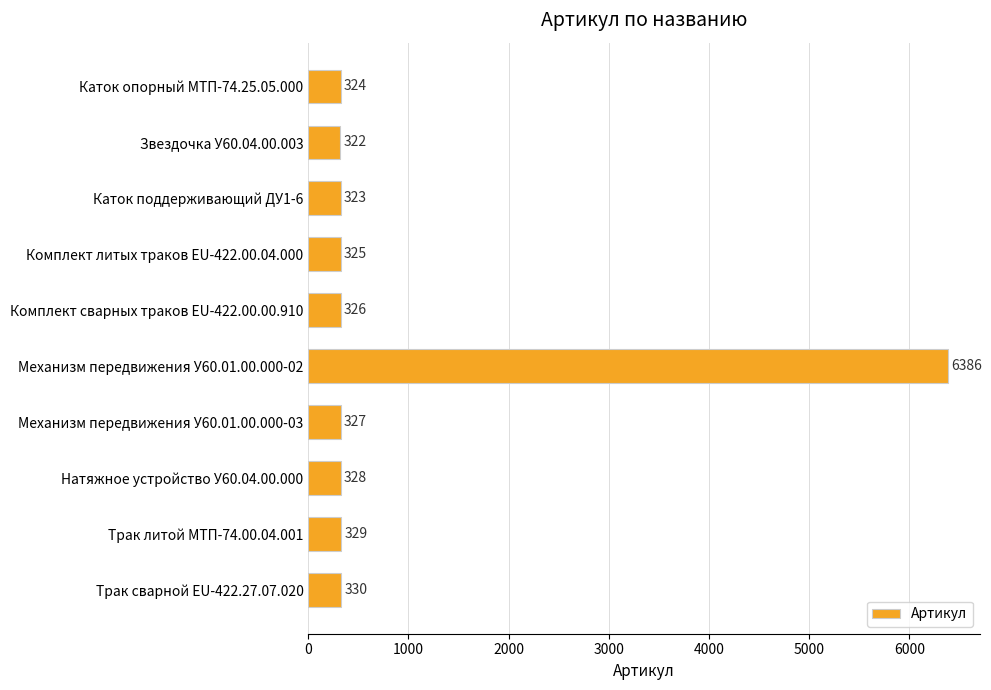

What is the label of the 7th bar from the bottom?

Комплект литых траков EU-422.00.04.000